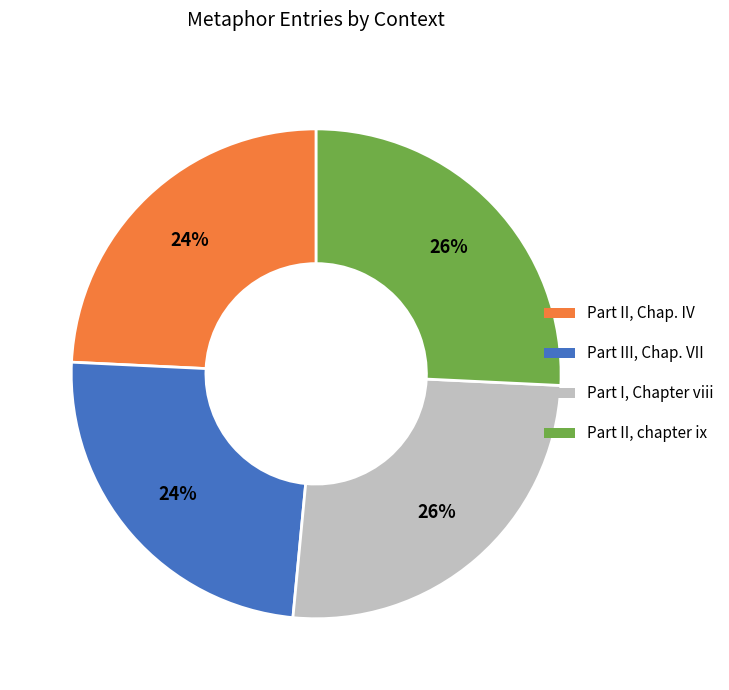

Count the number of slices in the pie.

4